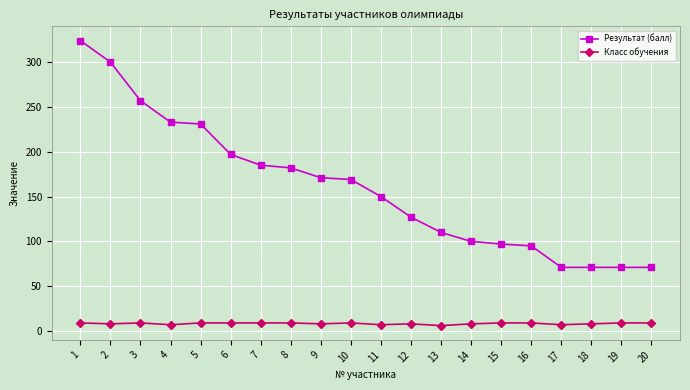

Does the chart display data point markers on the line(s)?

Yes